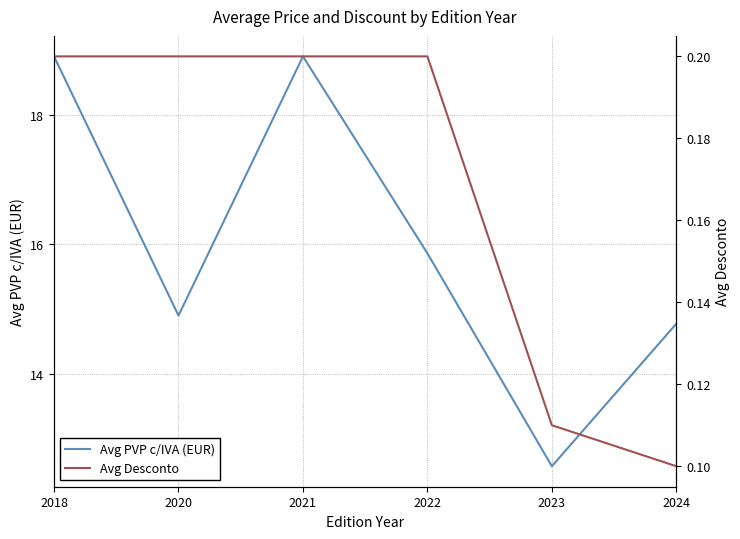

Count the Avg PVP c/IVA (EUR) values in the range 14 to 18.

3